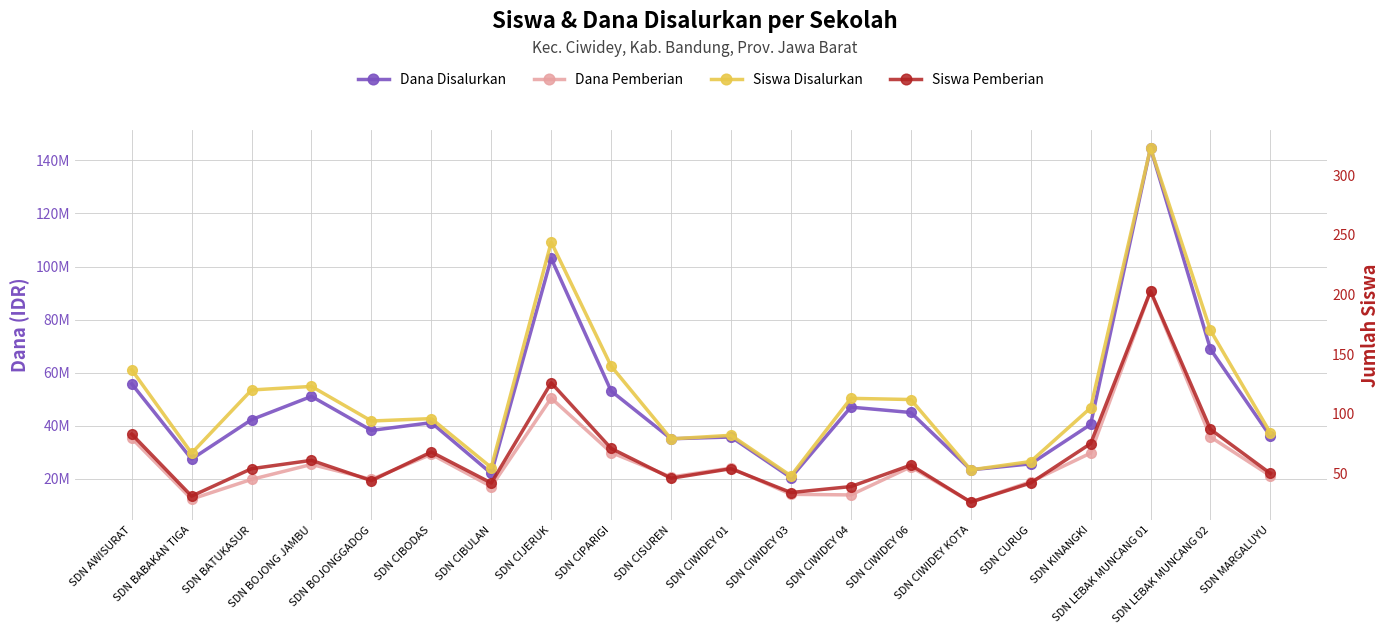

What is the sum of all Dana Pemberian values?

544275000